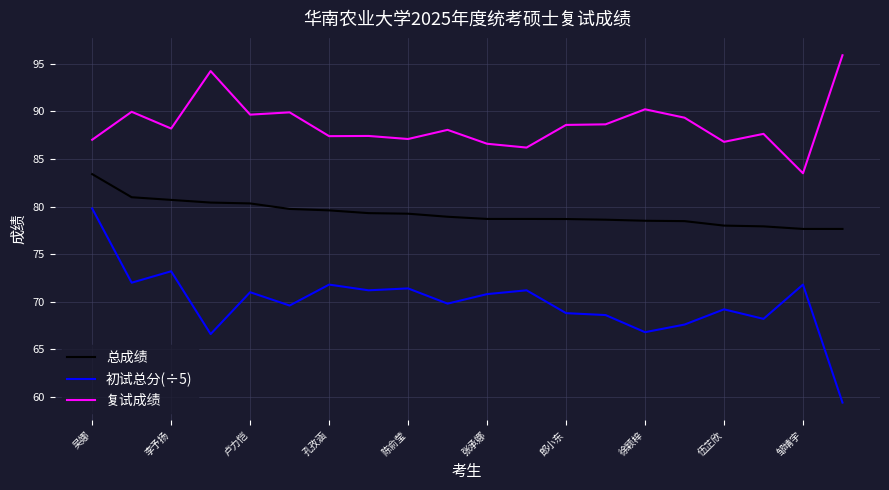

Which series has the widest spread of values?

初试总分(÷5)